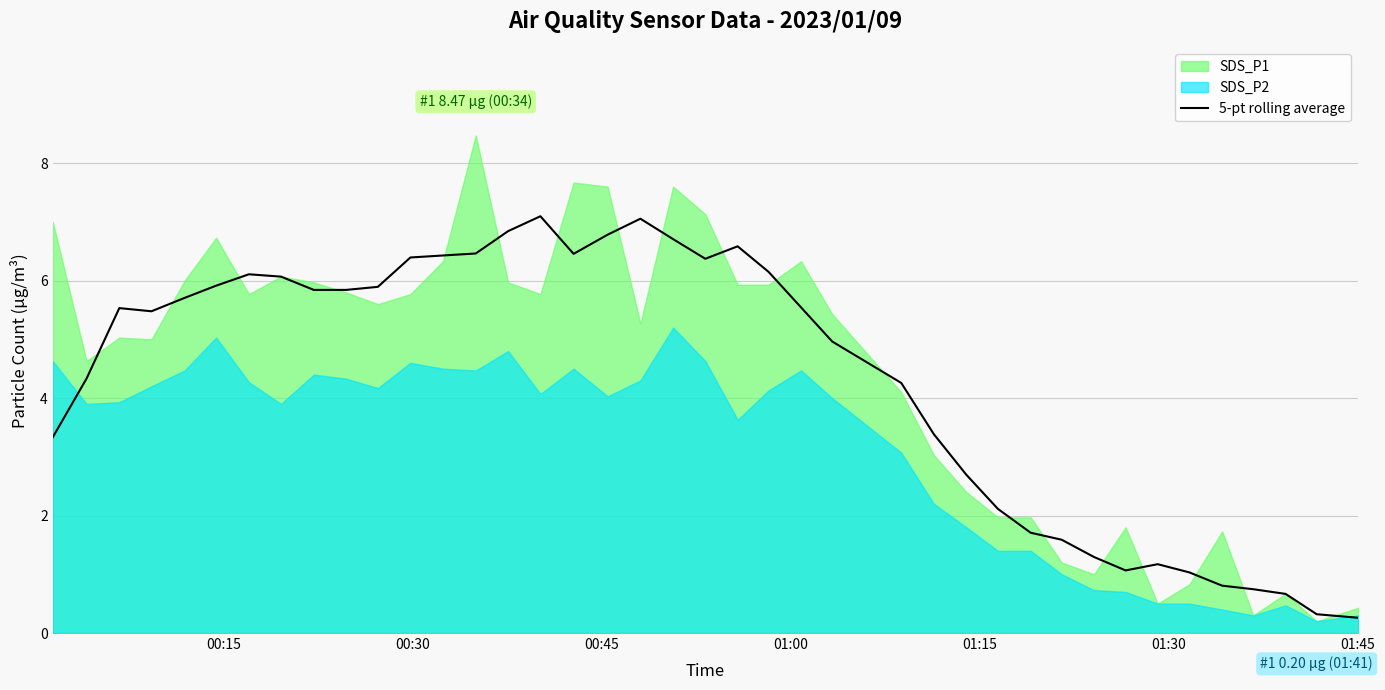

What is the minimum value for 5-pt rolling average?

0.3